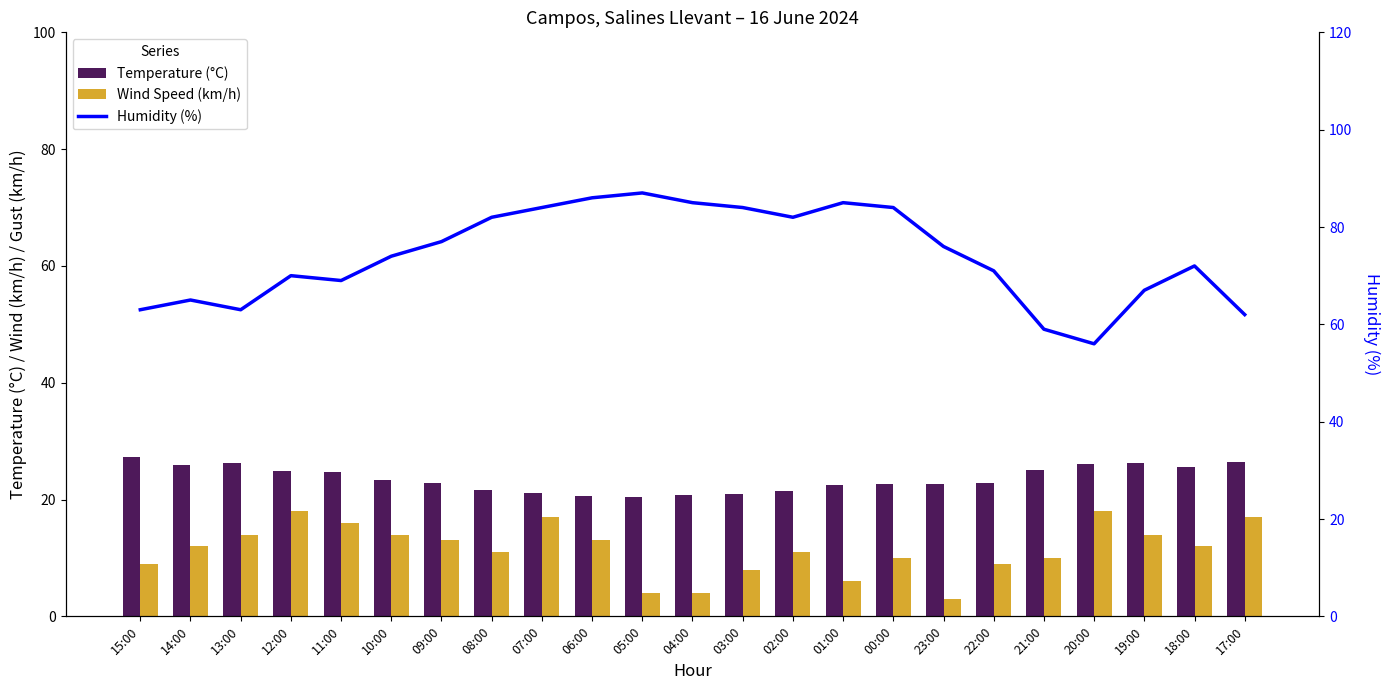

Count the number of data series in this chart.

3